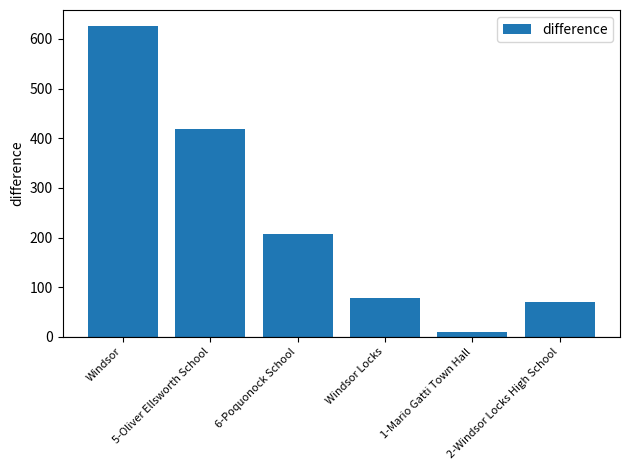

How many values are below 208?

3